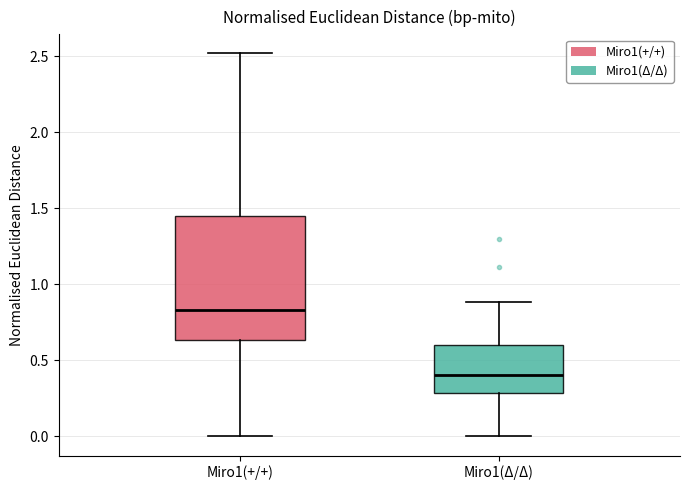

Comparing the boxes themselves (not the whiskers), which one is the tallest?

Miro1(+/+)